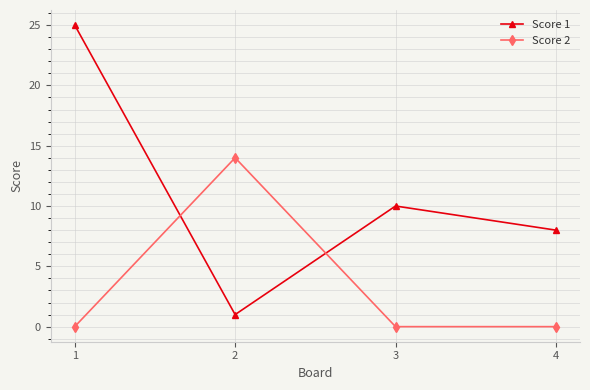

At which label does Score 1 first exceed 10?

1